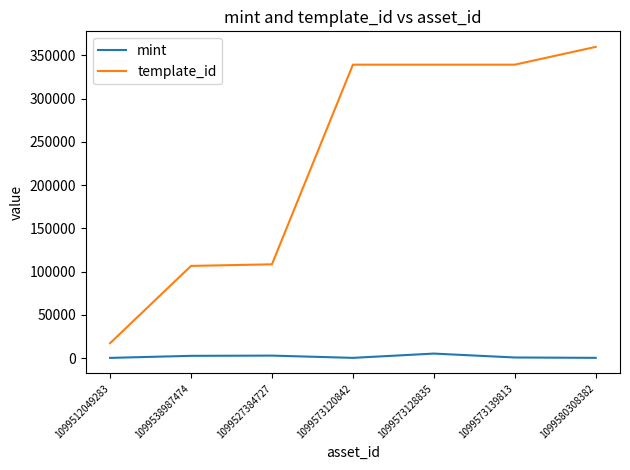

At which label does template_id reach its peak?

1099580308382